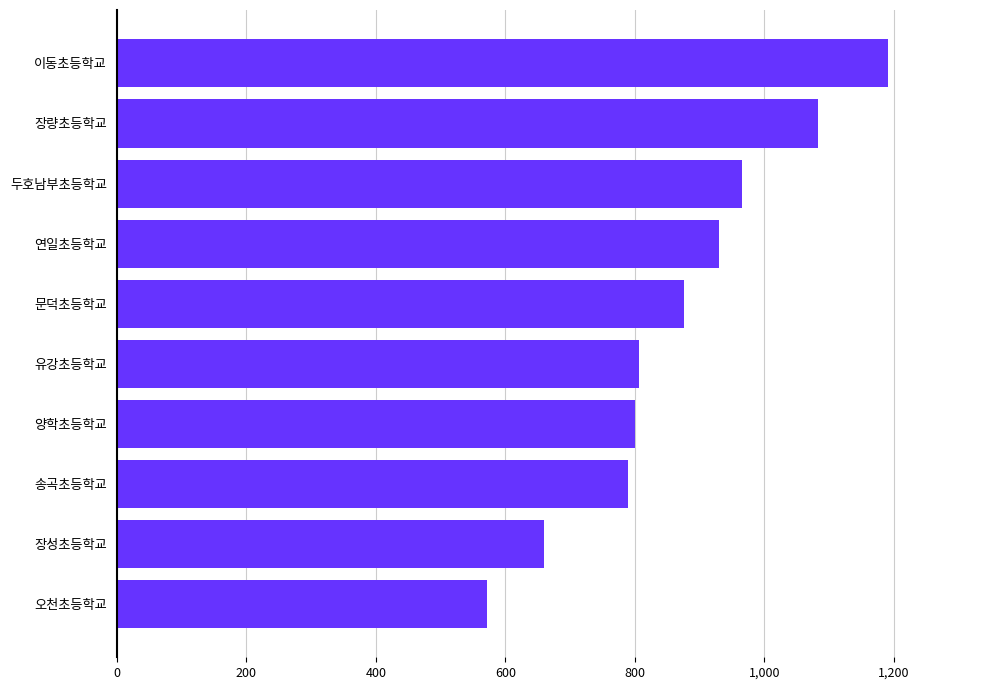

Are the bars horizontal?

Yes